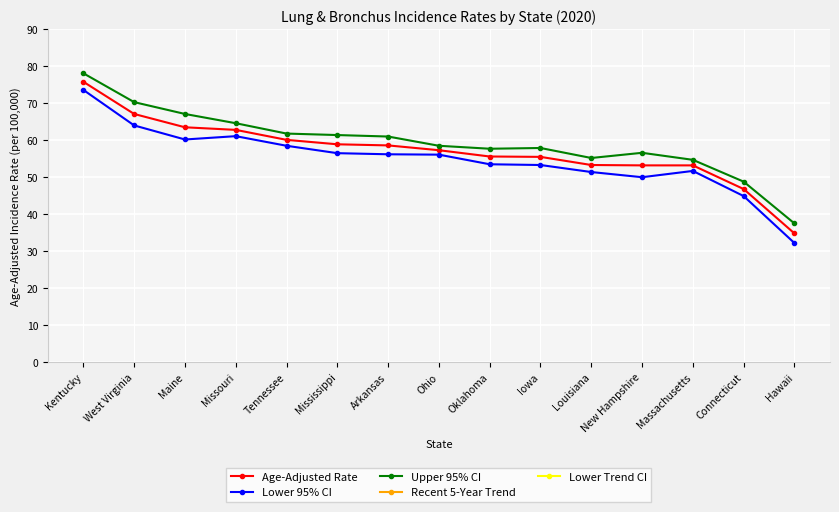

What is the difference between the maximum and minimum values in the Lower Trend CI series?

3.6